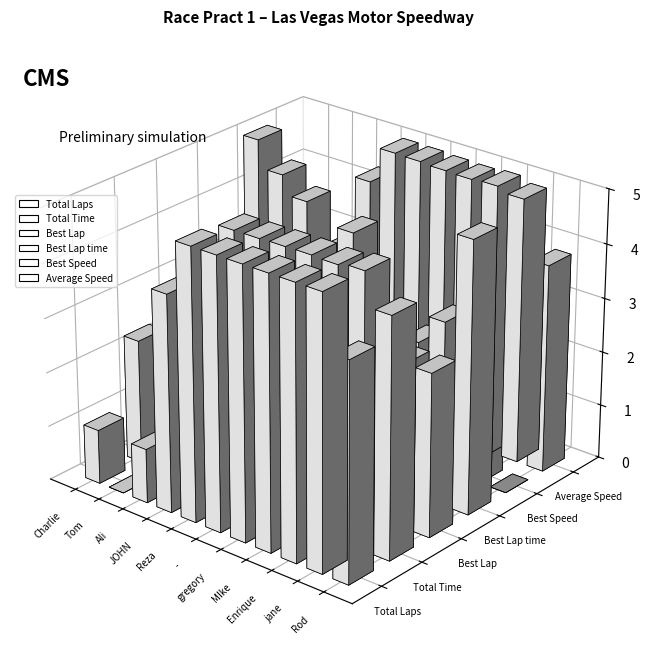

What is the sum of all Best Speed values?

908.1